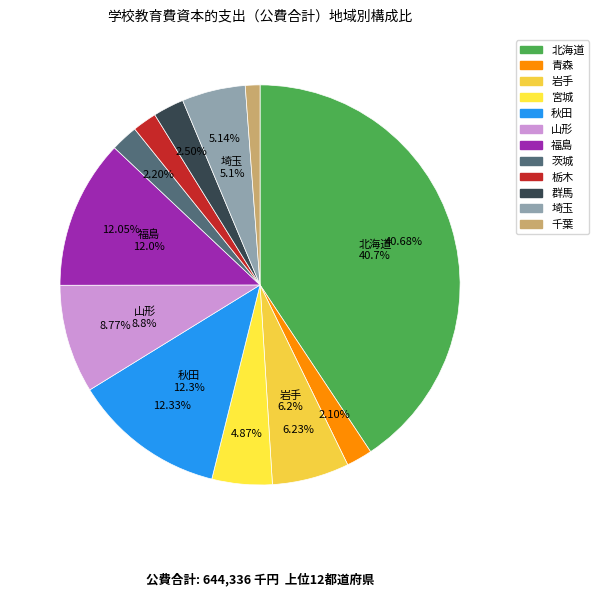

What percentage do 福島 and 茨城 together represent?

14.2%